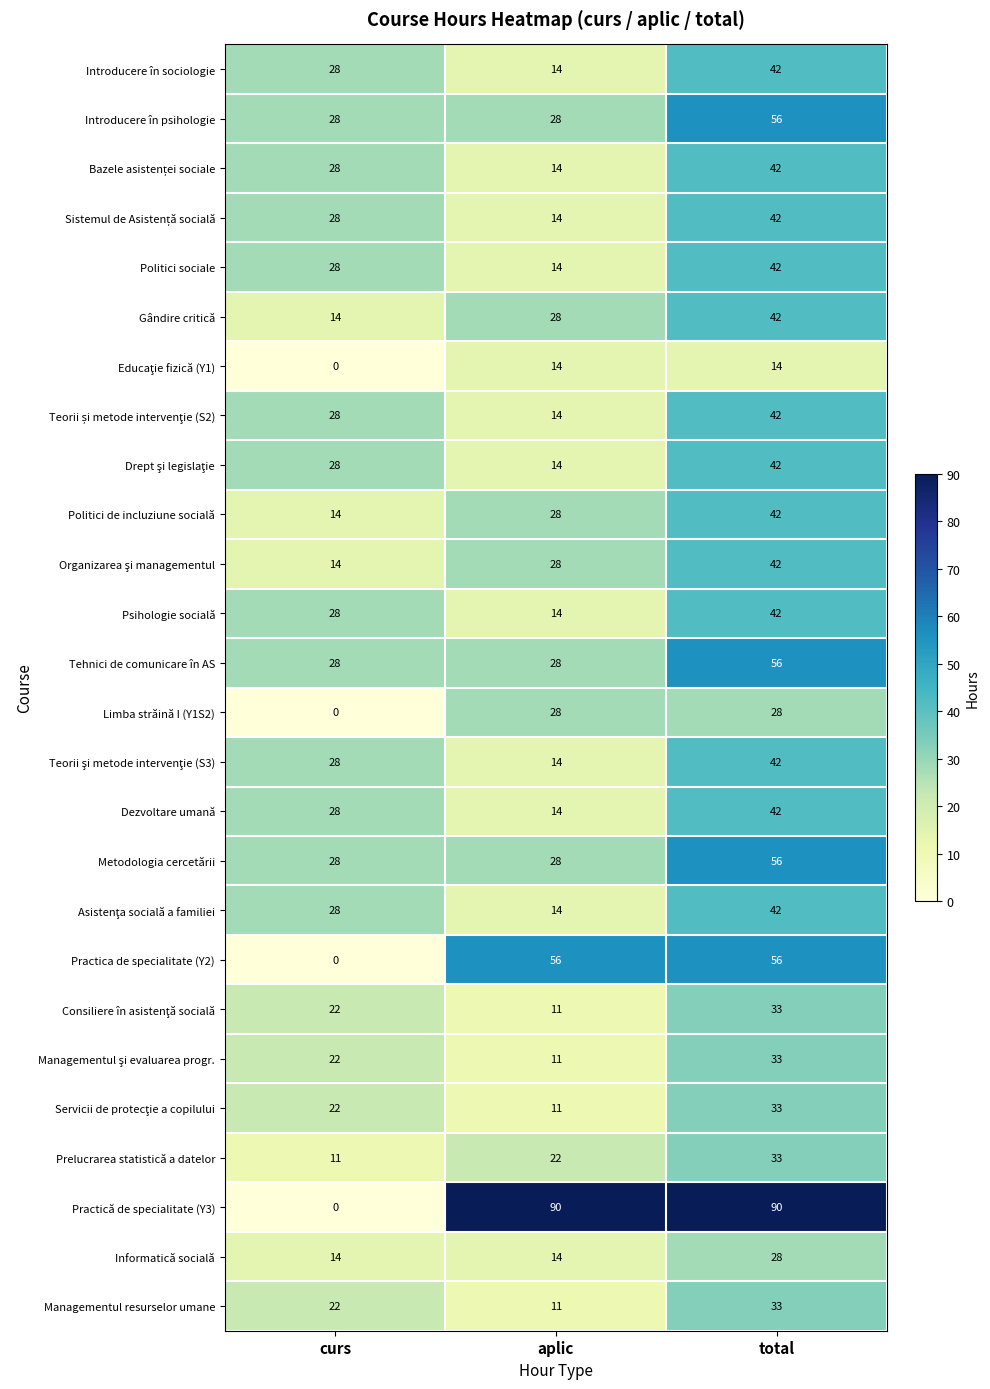

What is the difference between the highest and lowest values at curs?

28